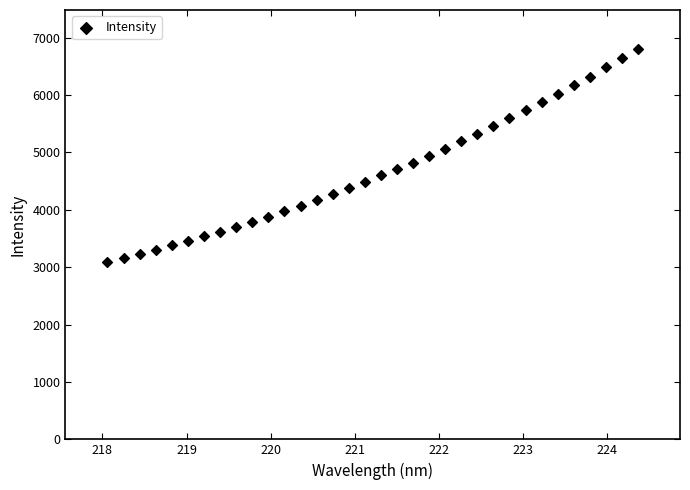

What is the range of X values (max minus min)?

6.3